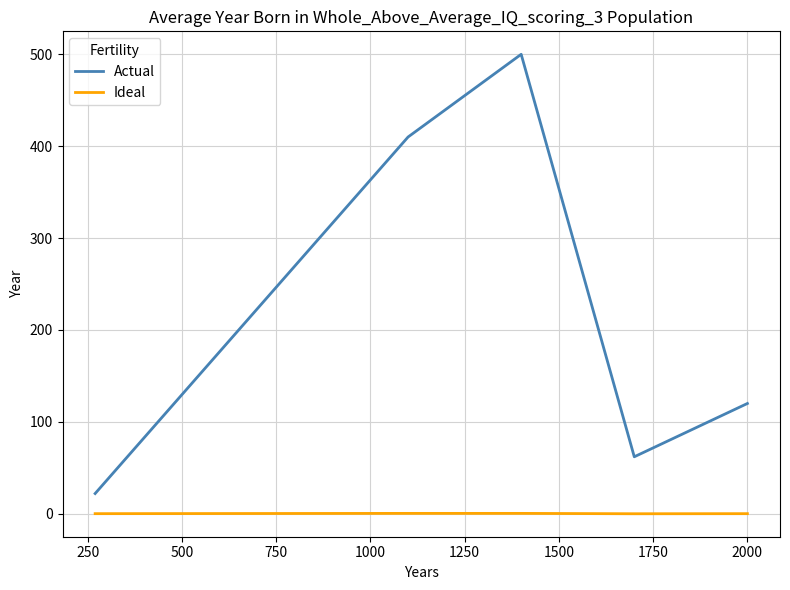

Rank the series by their average value, from lowest to highest.

Ideal, Actual